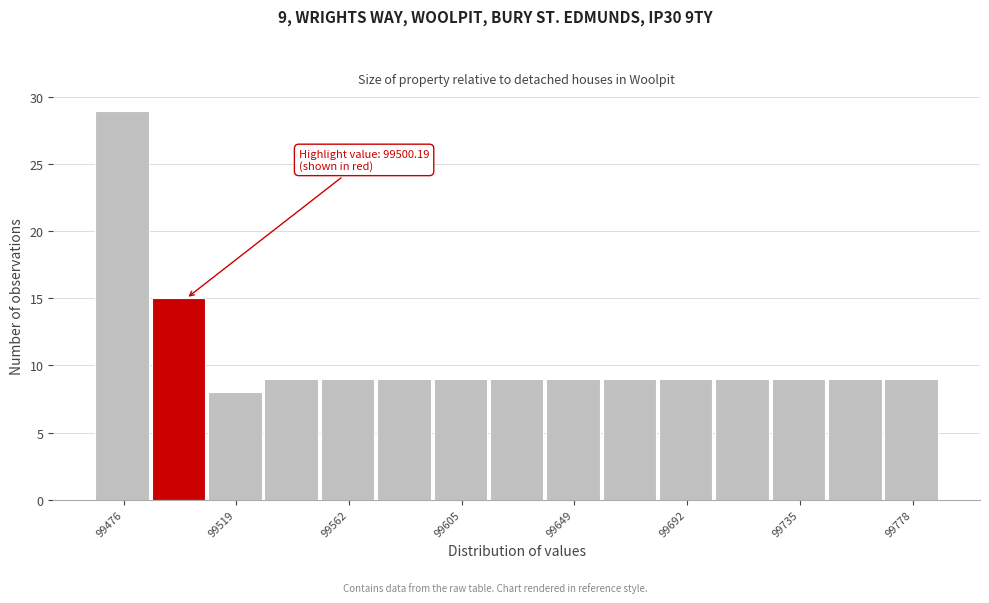

Over which range of the x-axis is the bar tallest?

99465 to 99485